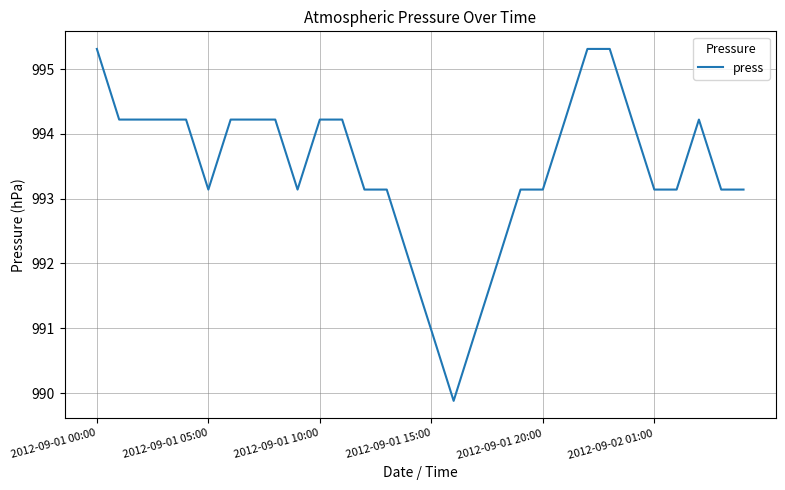

What is the difference between the maximum and minimum values?

5.4